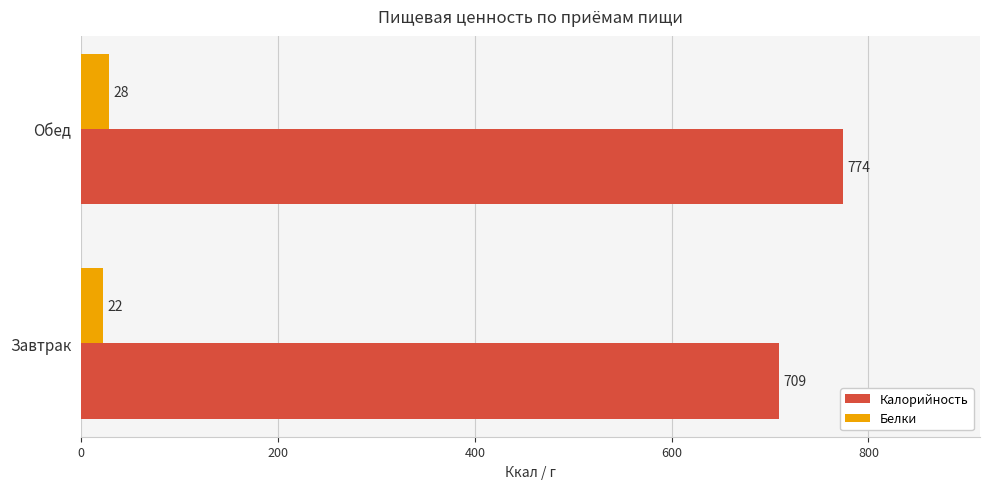

Which series has the largest total across all categories?

Калорийность